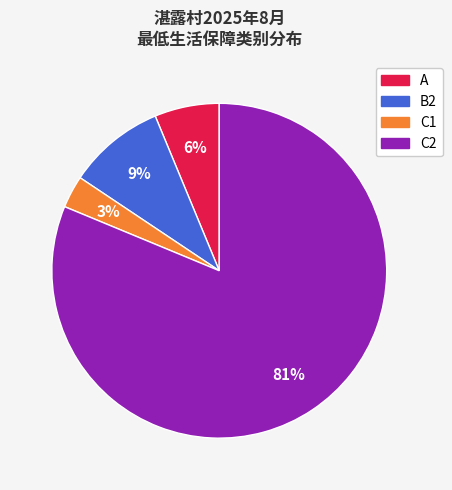

Which slice is the largest?

C2